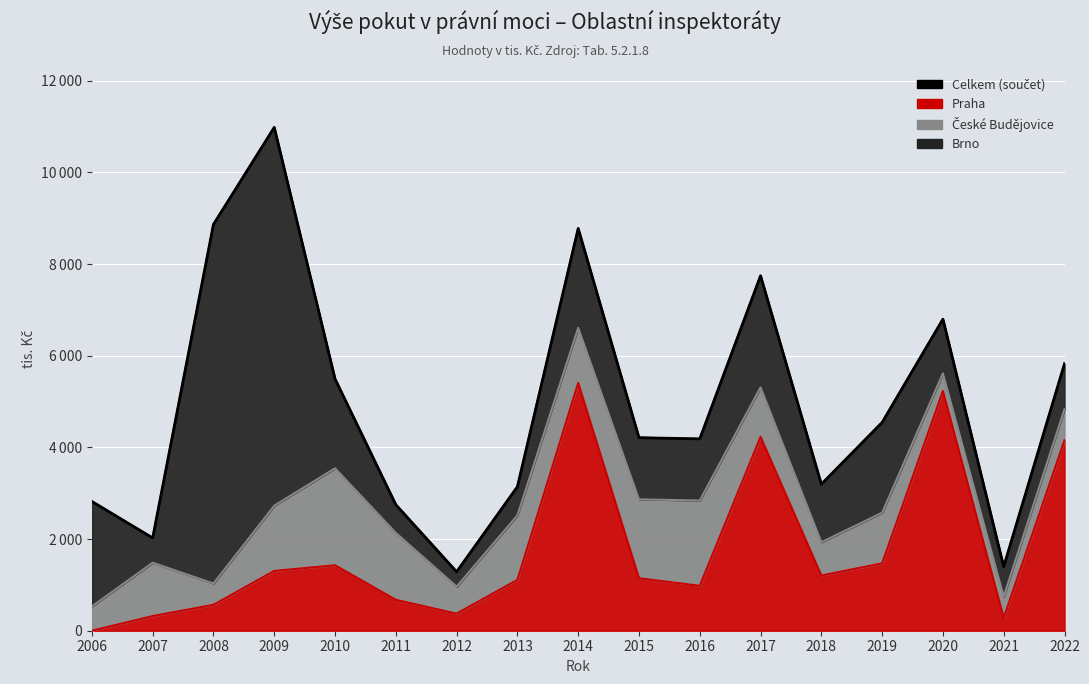

At which label does the data first exceed 4212?

2008